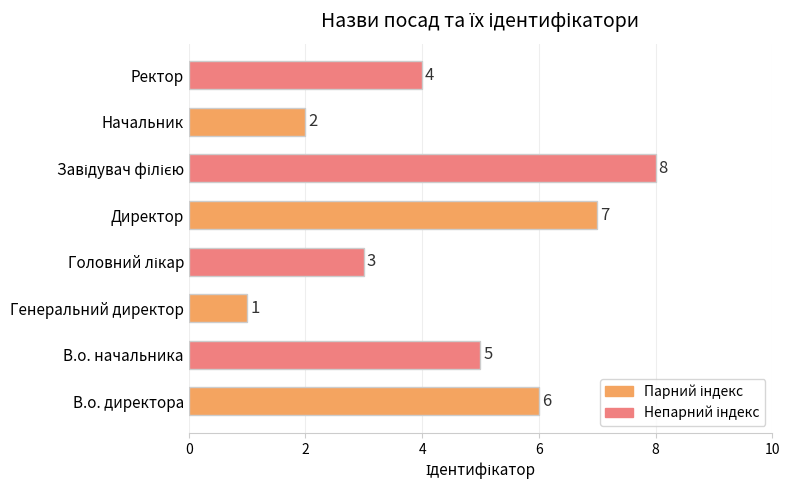

What is the difference between the second highest and minimum values?

6